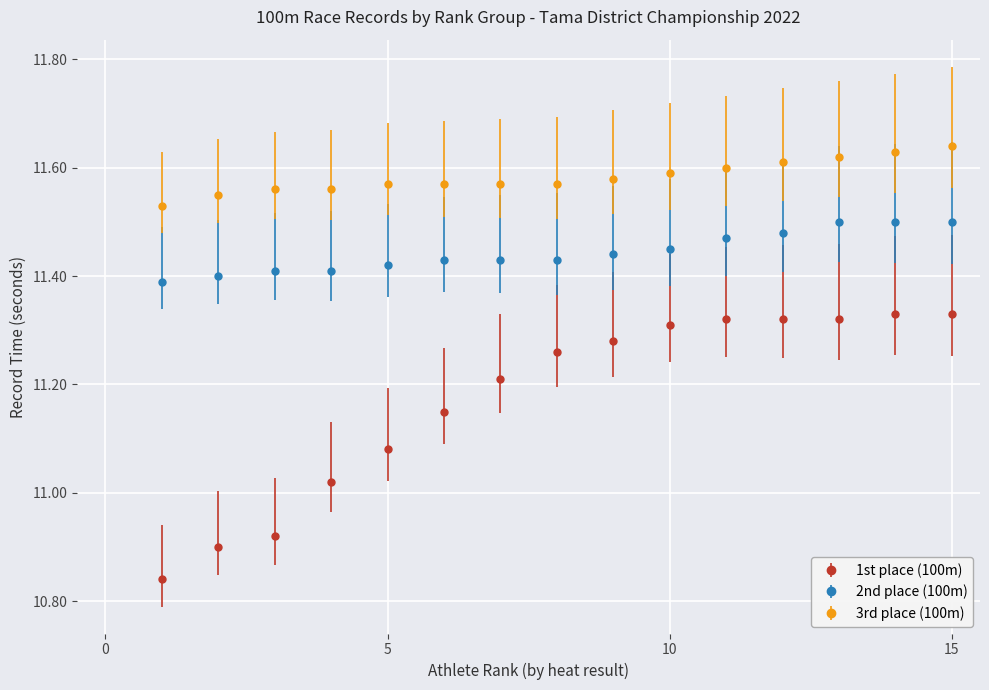

Reading left to right, extract all data points from this chart.

1st place (100m): 1=10.8	2=10.9	3=10.9	4=11.0	5=11.1	6=11.2	7=11.2	8=11.3	9=11.3	10=11.3	11=11.3	12=11.3	13=11.3	14=11.3	15=11.3
2nd place (100m): 1=11.4	2=11.4	3=11.4	4=11.4	5=11.4	6=11.4	7=11.4	8=11.4	9=11.4	10=11.4	11=11.5	12=11.5	13=11.5	14=11.5	15=11.5
3rd place (100m): 1=11.5	2=11.6	3=11.6	4=11.6	5=11.6	6=11.6	7=11.6	8=11.6	9=11.6	10=11.6	11=11.6	12=11.6	13=11.6	14=11.6	15=11.6